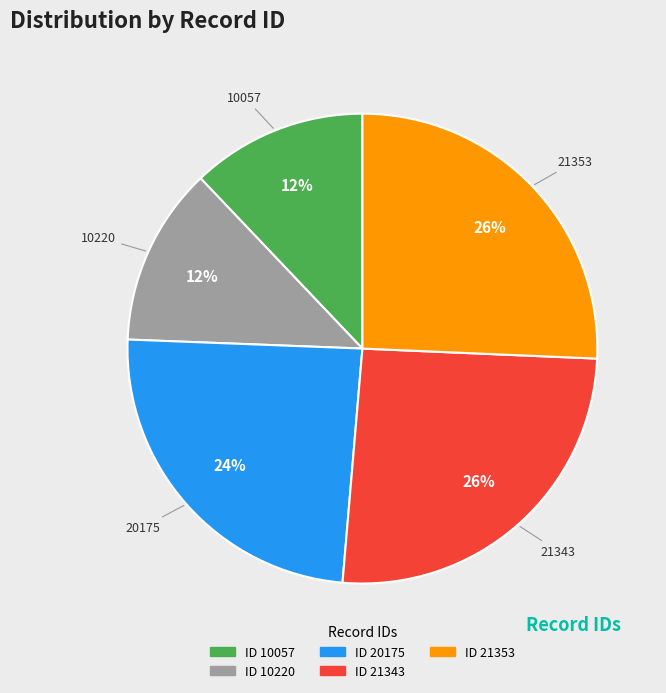

To the nearest percent, what is the difference between the largest and smallest slice percentages?

14%